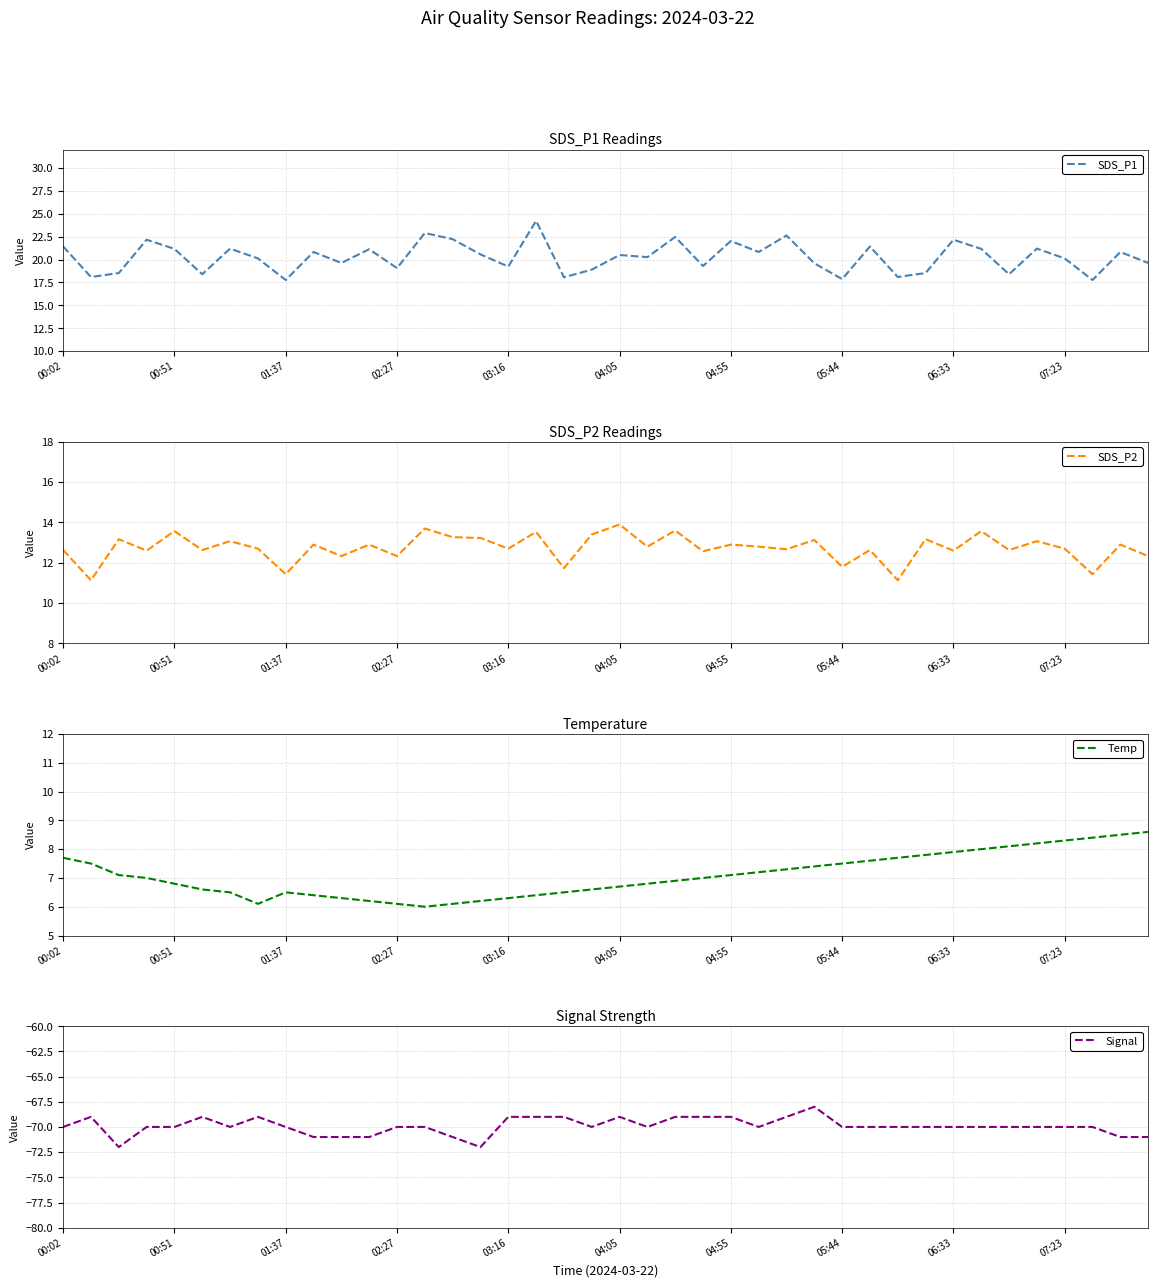

In Temp, how many points are lower than both neighbors (excluding endpoints)?

2